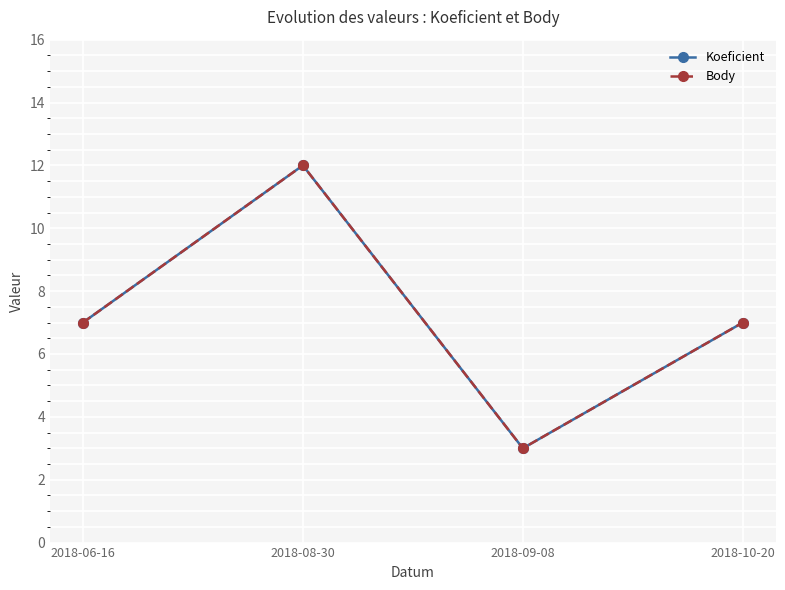

Between 2018-06-16 and 2018-10-20, which series saw the biggest shift?

Koeficient